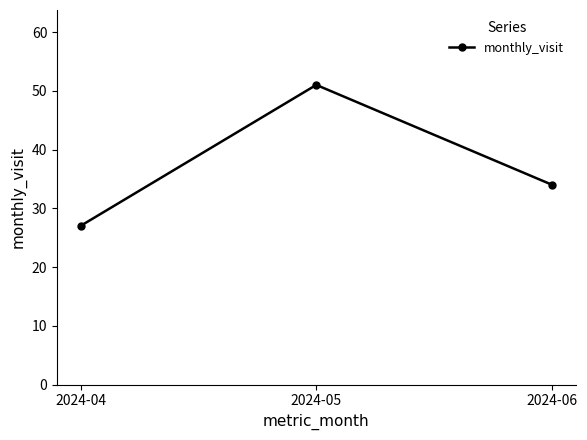

Reading left to right, transcribe all the data shown in this chart.

27	51	34